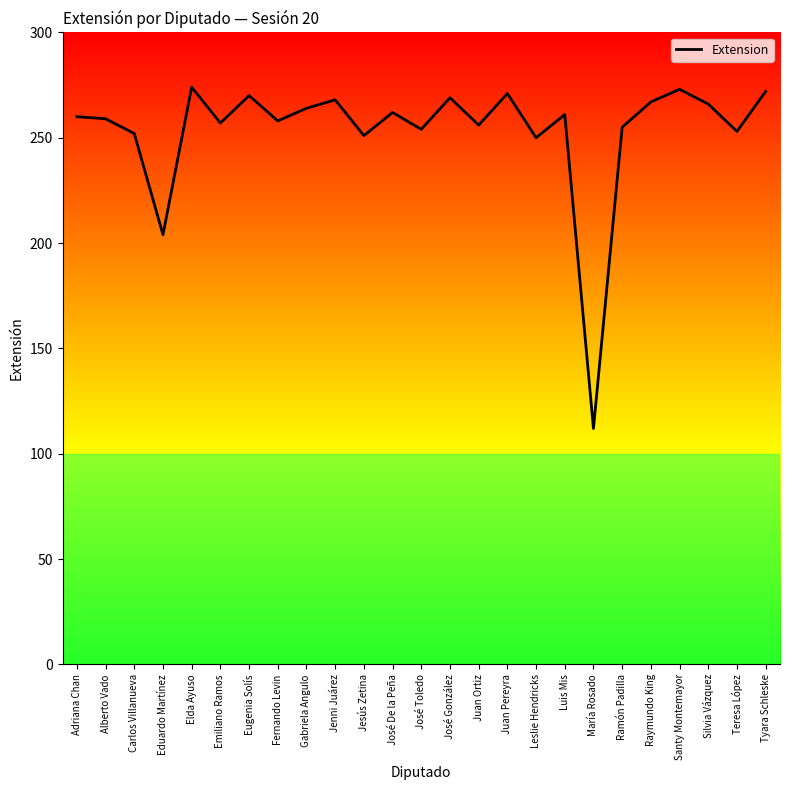

What is the difference between the values at Luis Mis and José Toledo?

7